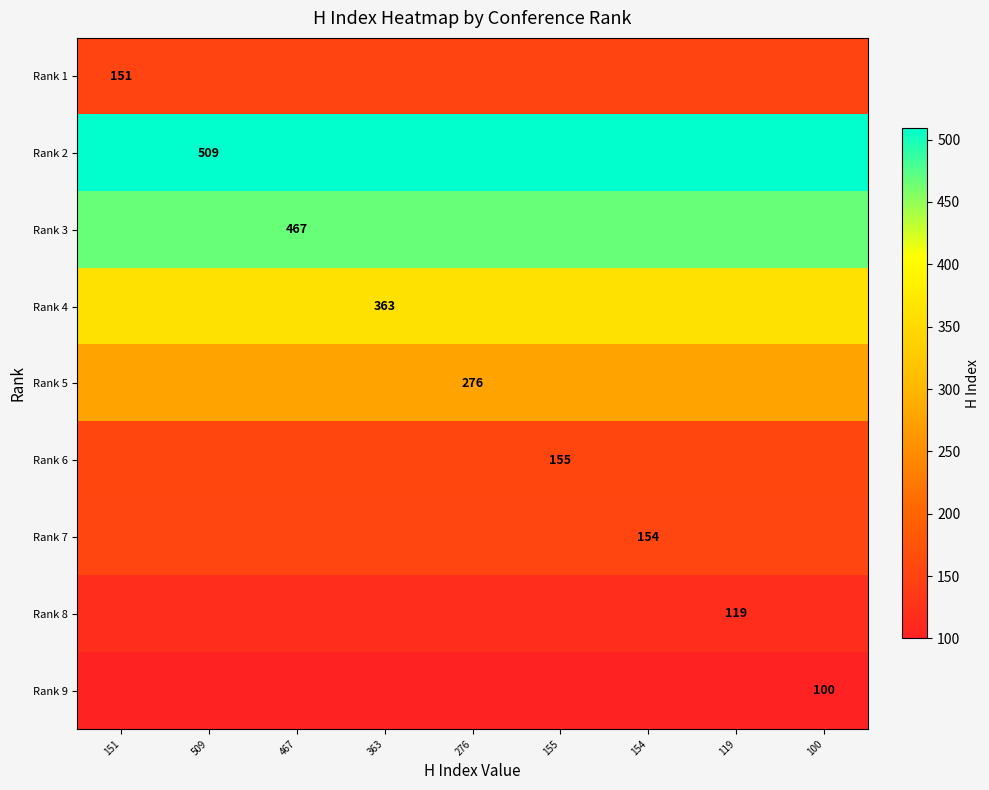

The value of Rank 1 at 151 is 229. True or false?

False